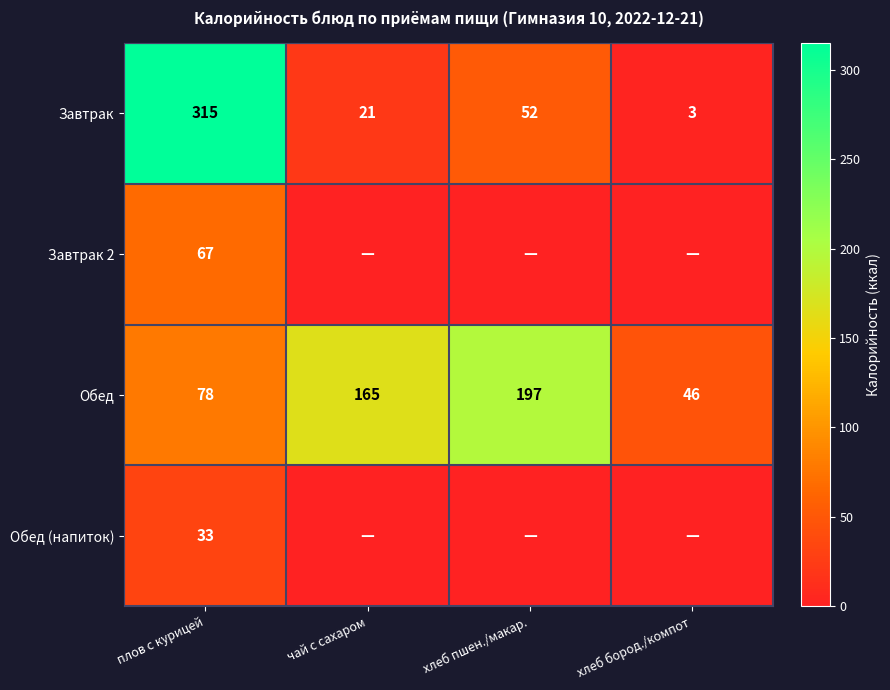

What is the sum of all Обед values?

486